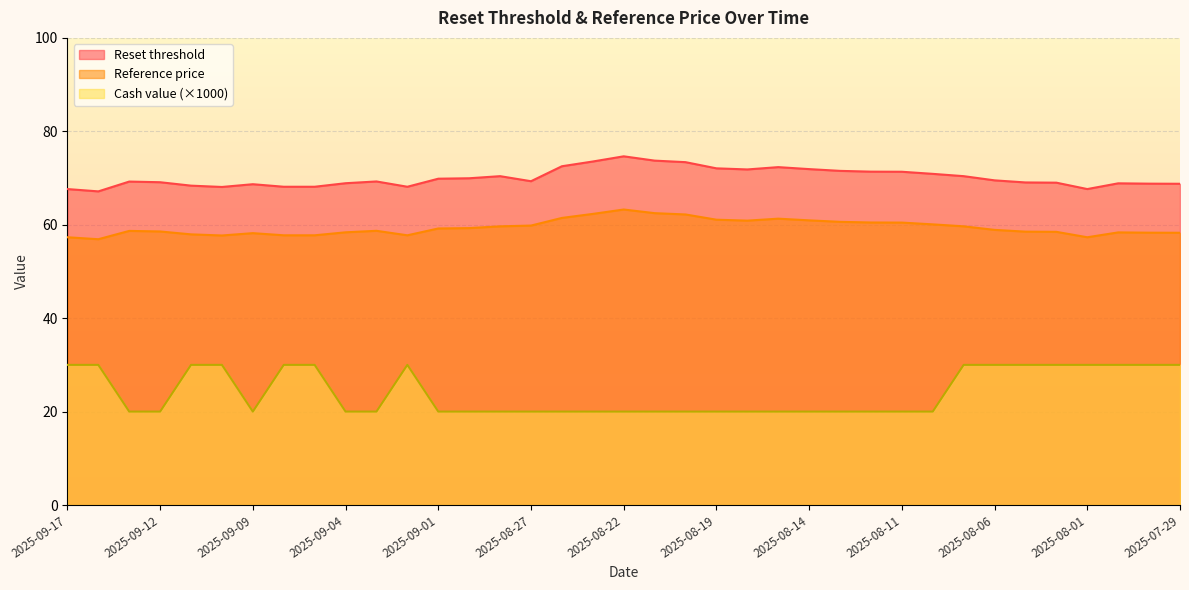

True or false: Reference price and Cash value intersect in this chart.

False